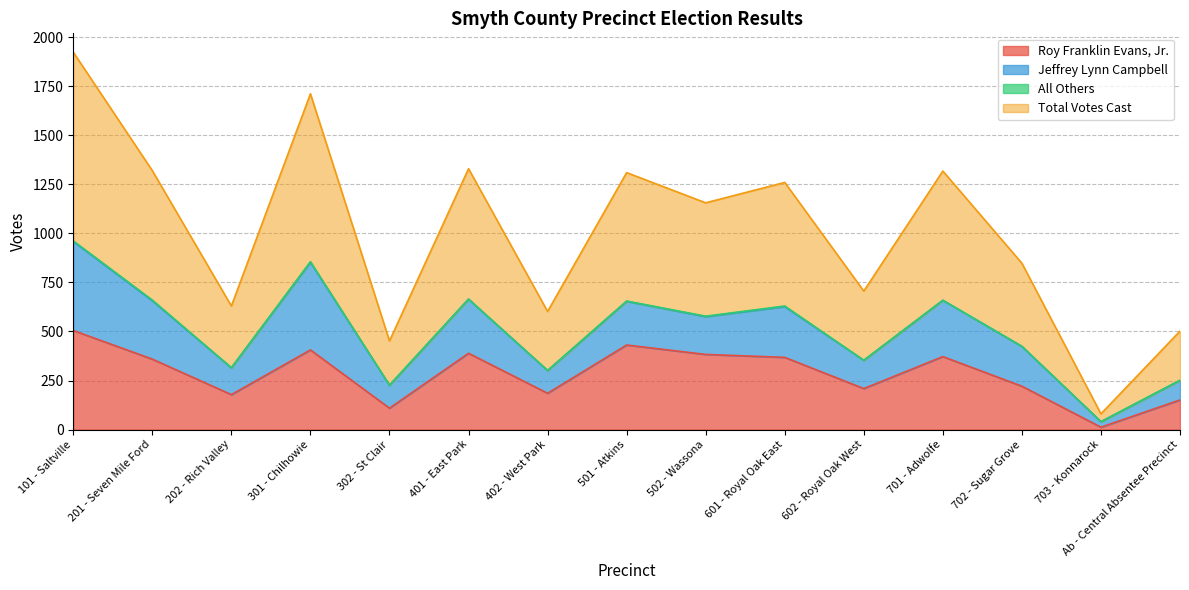

What is the label of the 8th point from the right?

501 - Atkins